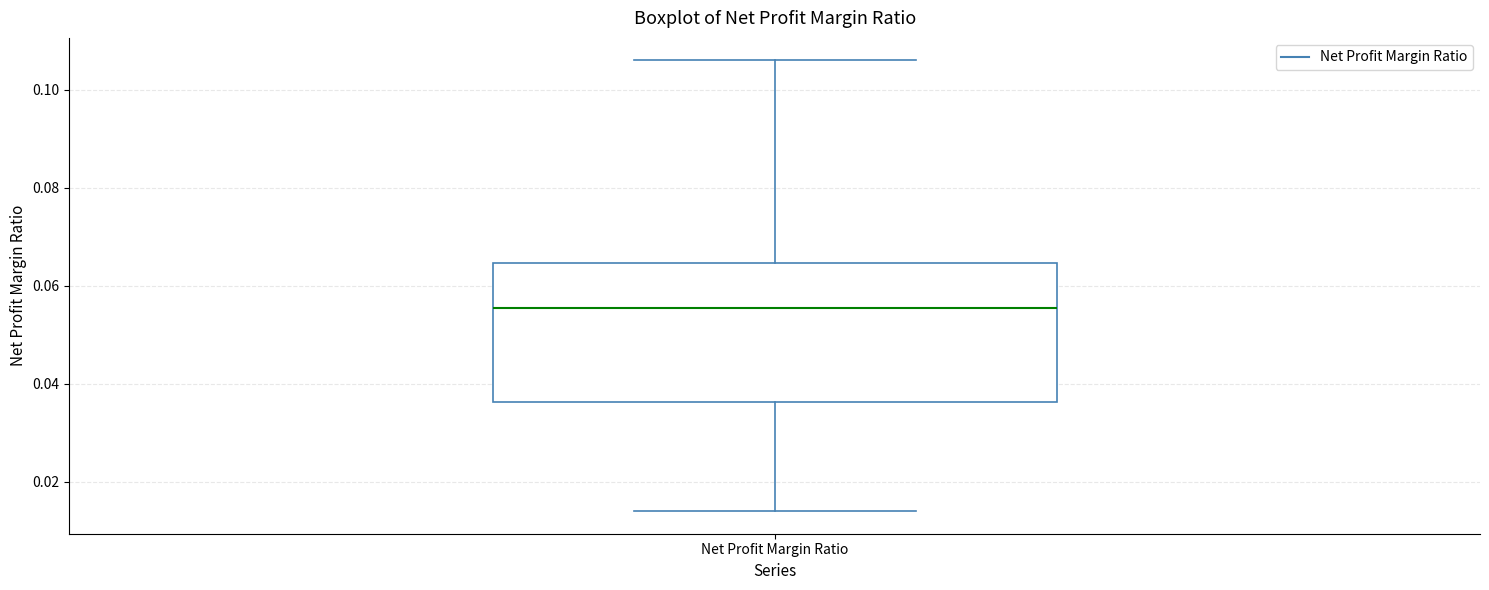

Where is the upper edge of the box for Net Profit Margin Ratio on the y-axis? The values are not printed on the chart, so give them approximately, as read against the axis.

0.064